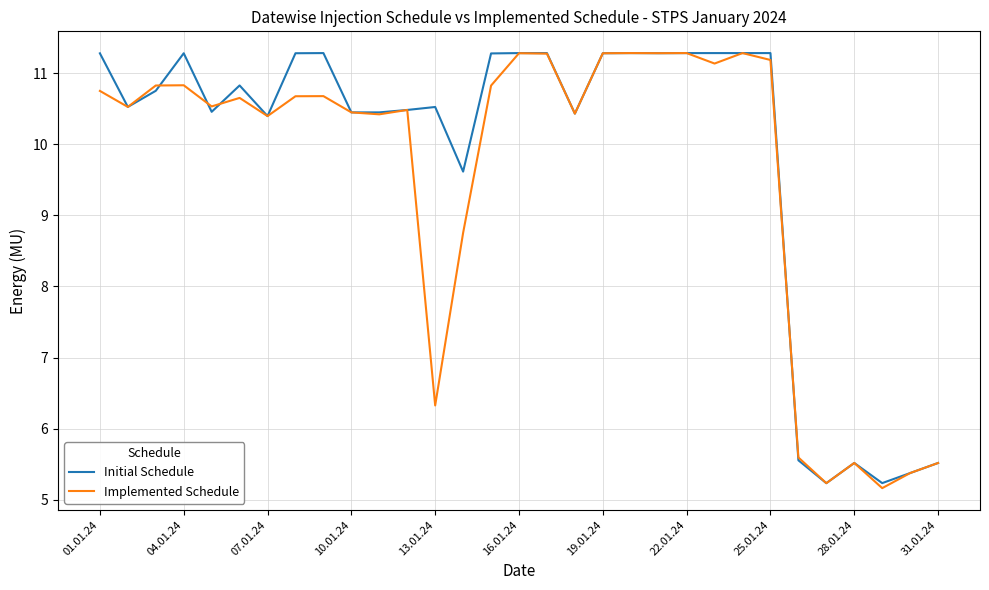

What is the minimum value shown in the chart?

5.2